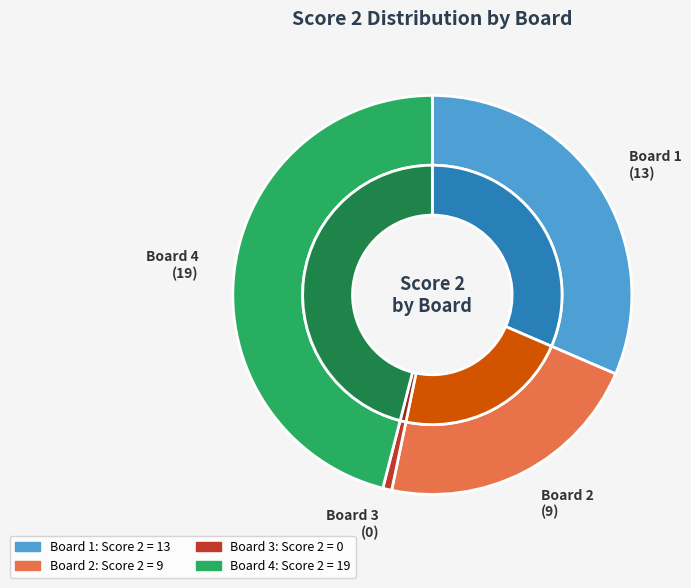

Does any single category account for the majority?

No